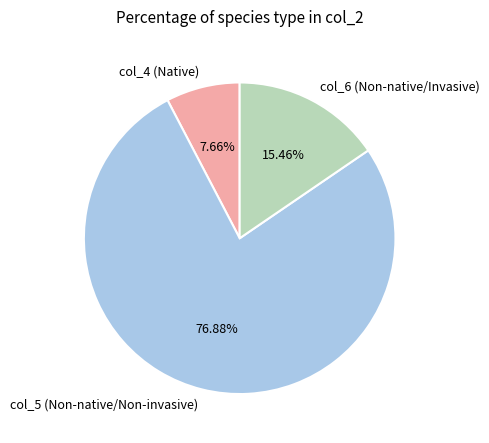

Do col_5 (Non-native/Non-invasive) and col_4 (Native) together represent more than half of the pie?

Yes